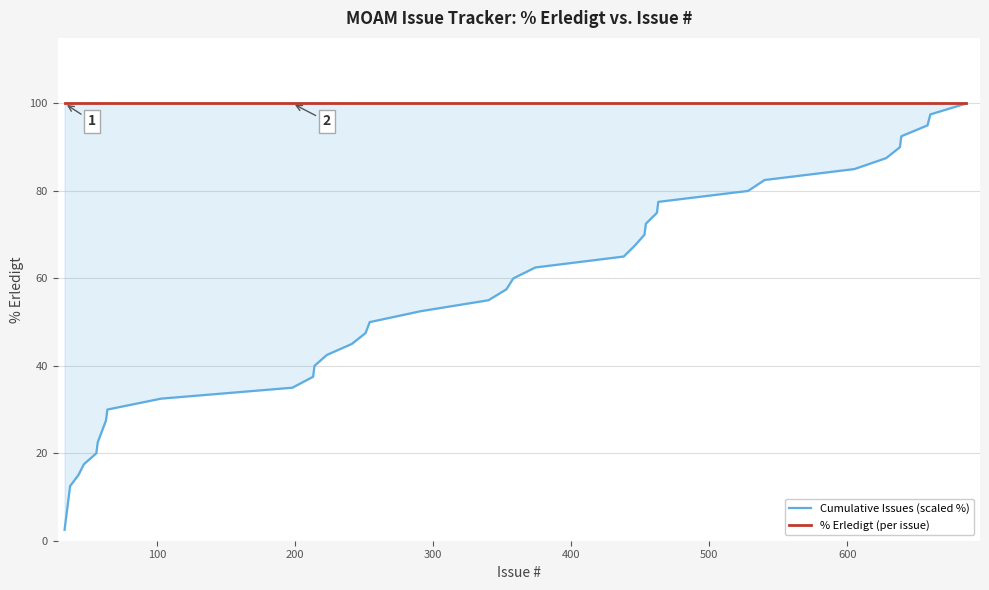

How many data points does each series have?

40